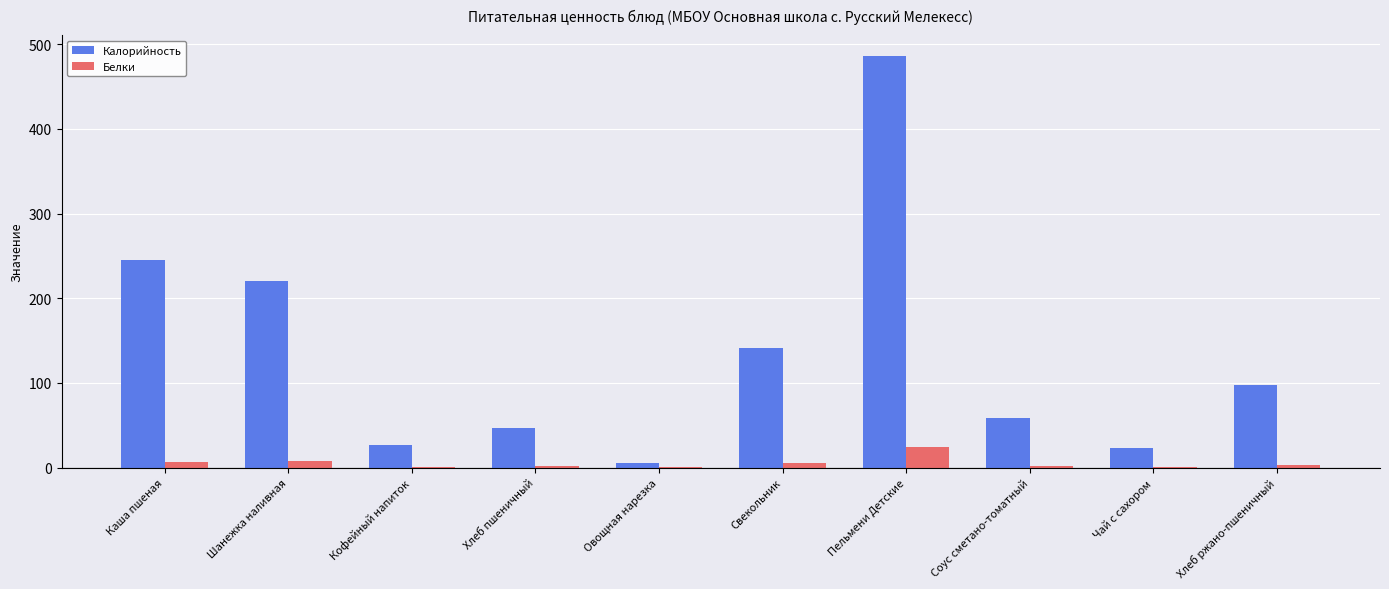

Which series has the largest range (max minus min)?

Калорийность